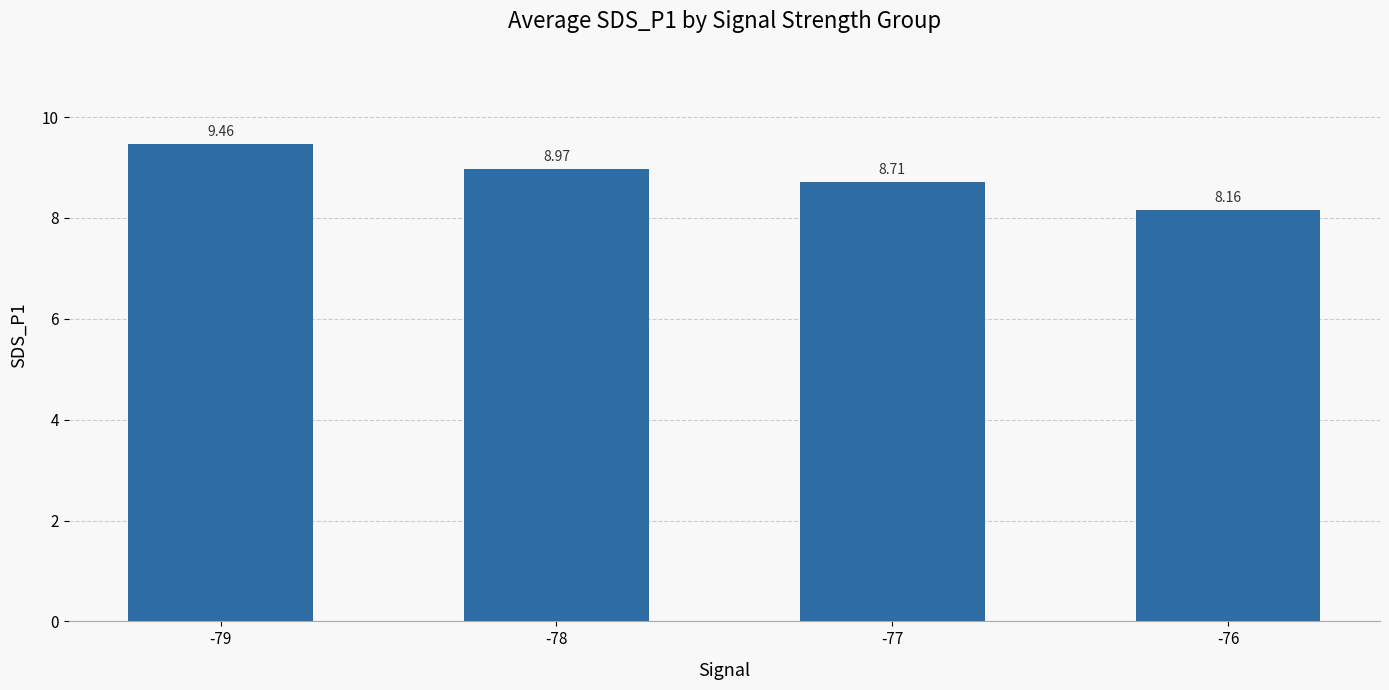

Reading left to right, list all the values displayed in this chart.

-79=9.5	-78=9.0	-77=8.7	-76=8.2